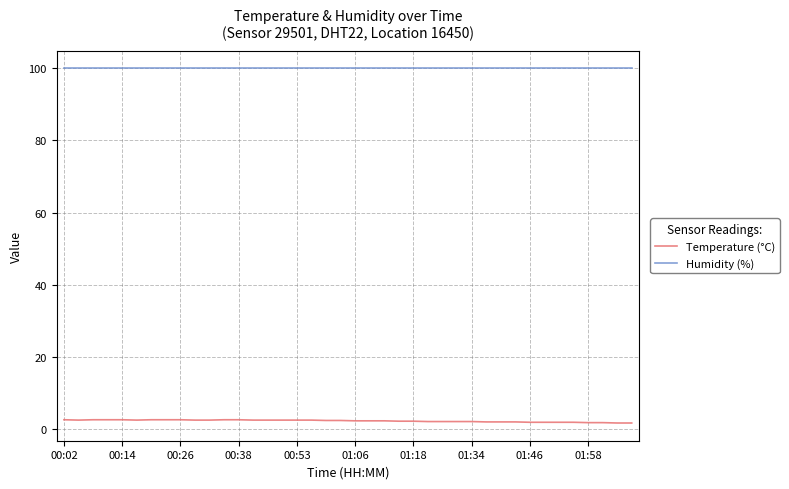

List the series in order of their overall mean, highest first.

Humidity (%), Temperature (°C)